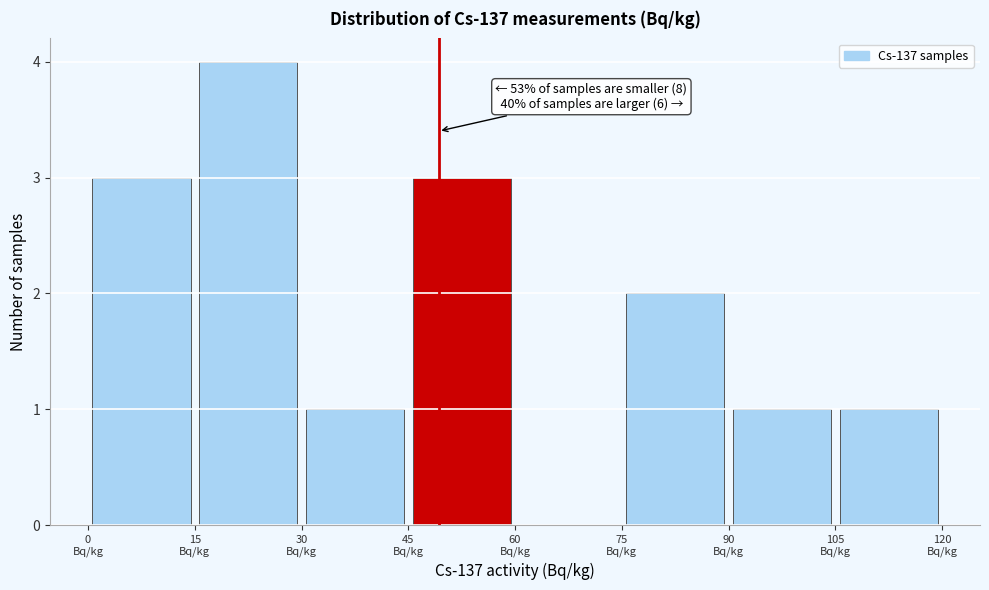

Over which range of the x-axis is the bar tallest?

15 to 30